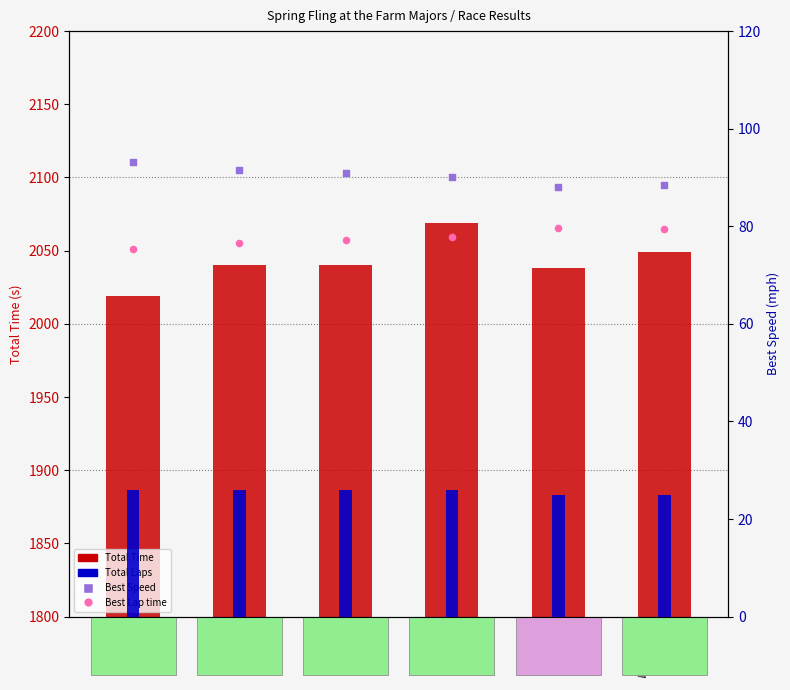

Is the value of Total Time at David
Palfenier greater than the value of Best Speed at David
Palfenier?

Yes